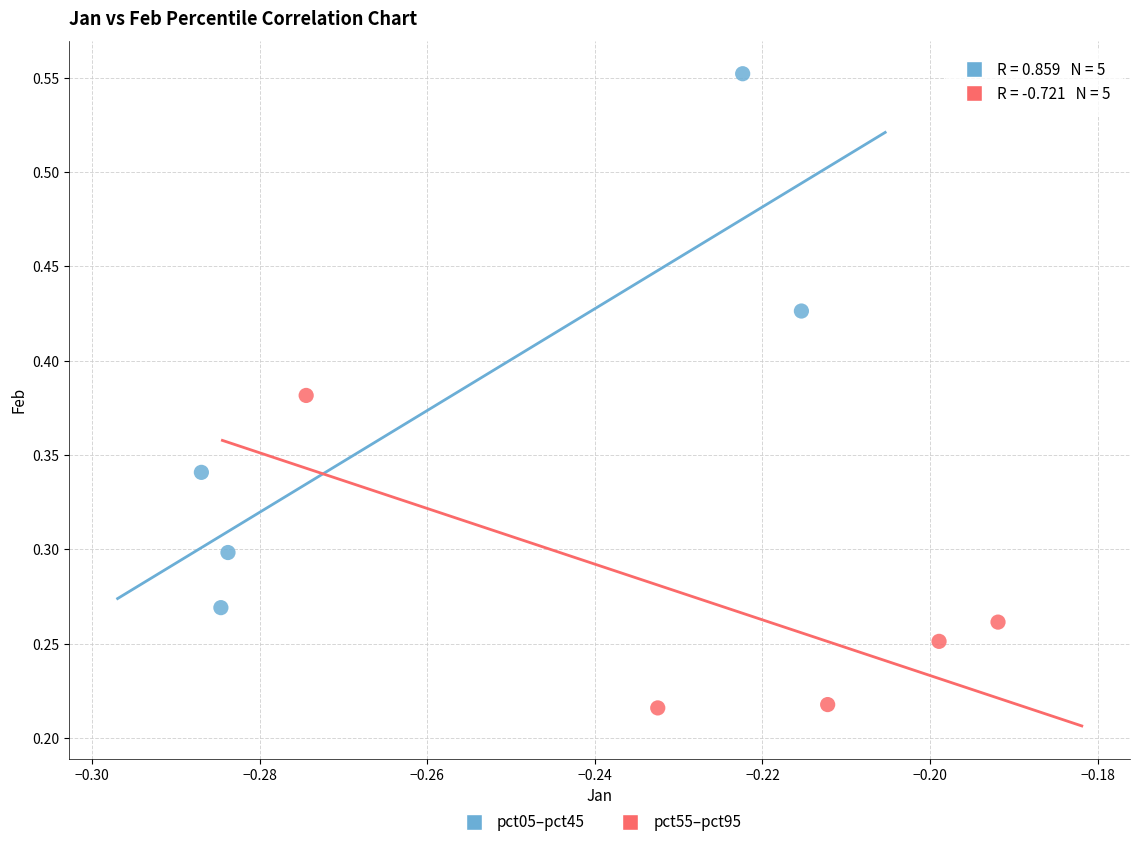

Which series reaches the minimum Y coordinate?

pct55–pct95